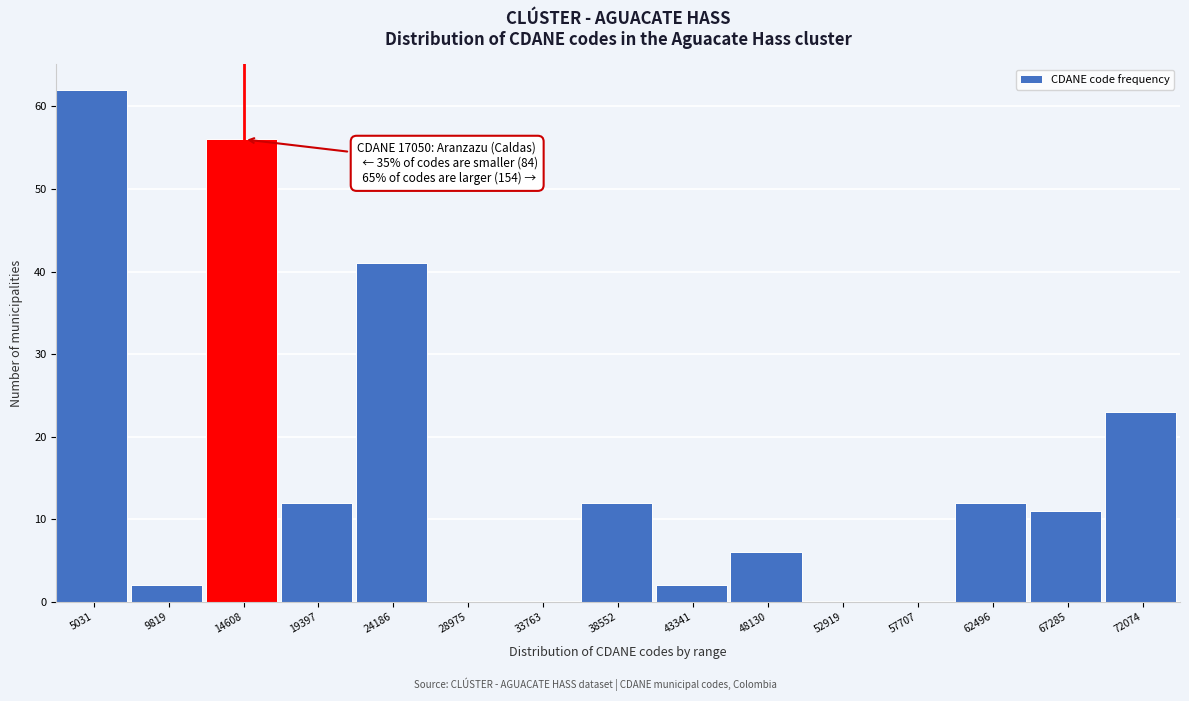

Reading left to right, list all the values displayed in this chart.

5031=62	9819=2	14608=56	19397=12	24186=41	28975=0	33763=0	38552=12	43341=2	48130=6	52919=0	57707=0	62496=12	67285=11	72074=23